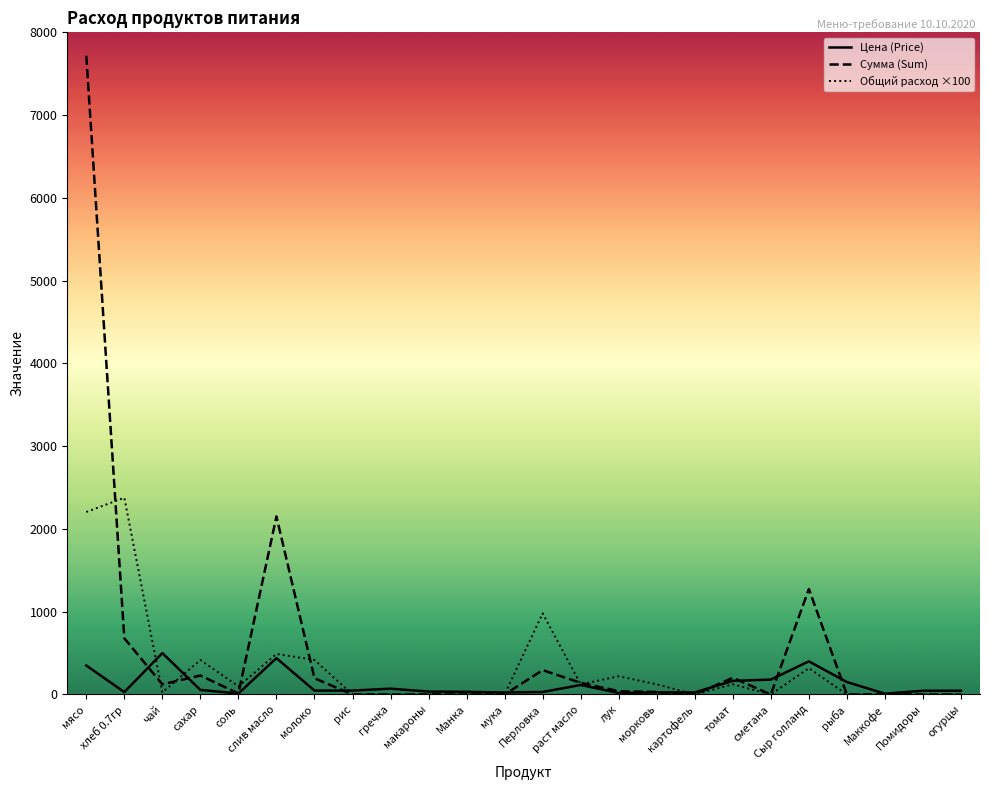

What is the value of the Цена (Price) point at the 23rd from the left?

45.0